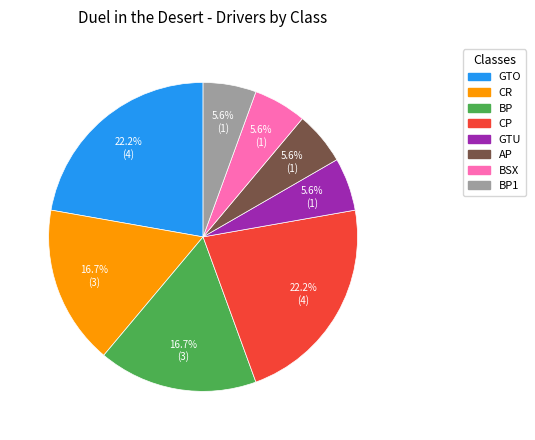

Does CR account for over 50% of the chart?

No